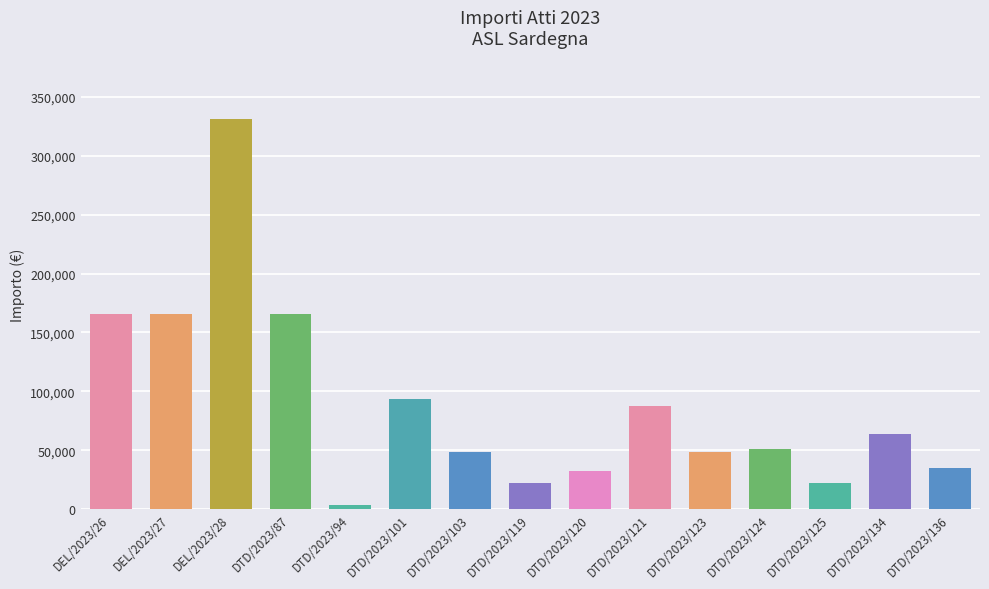

Which label corresponds to the largest value in the chart?

DEL/2023/28